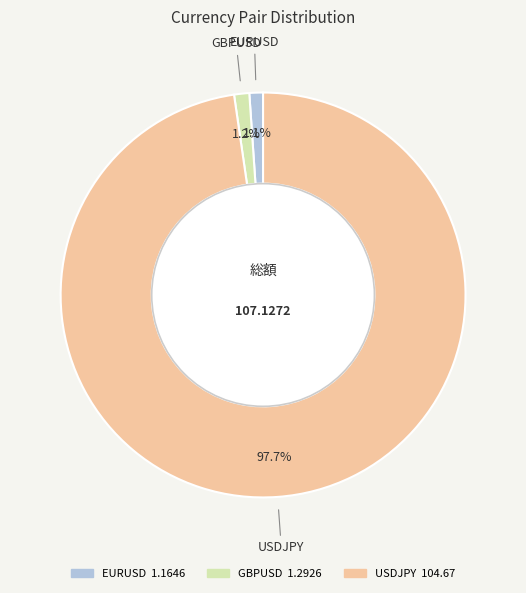

What percentage is the EURUSD slice, to the nearest percent?

1%